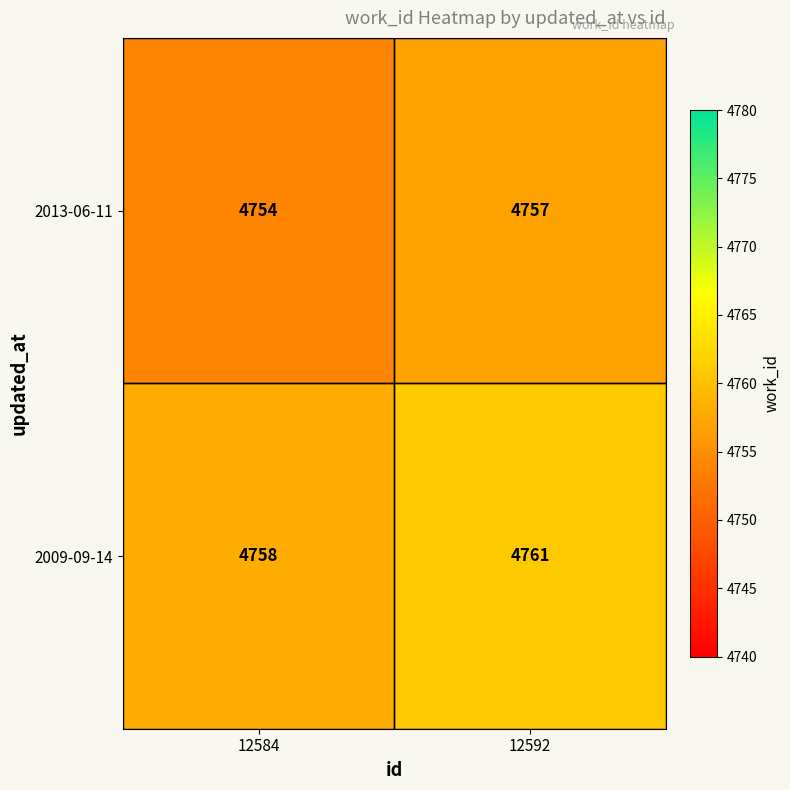

What is the difference between the maximum and minimum values in the 2009-09-14 series?

3